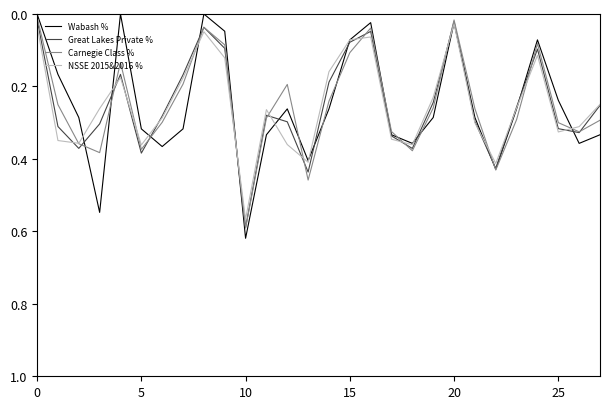

True or false: Carnegie Class % and Wabash % intersect in this chart.

True